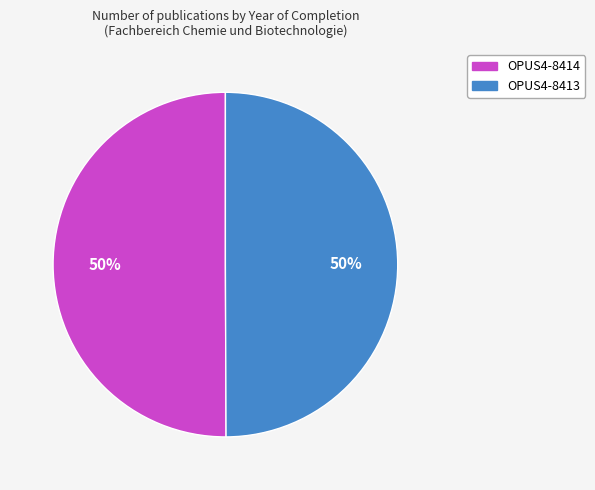

True or false: OPUS4-8414 accounts for 50% of the total.

True